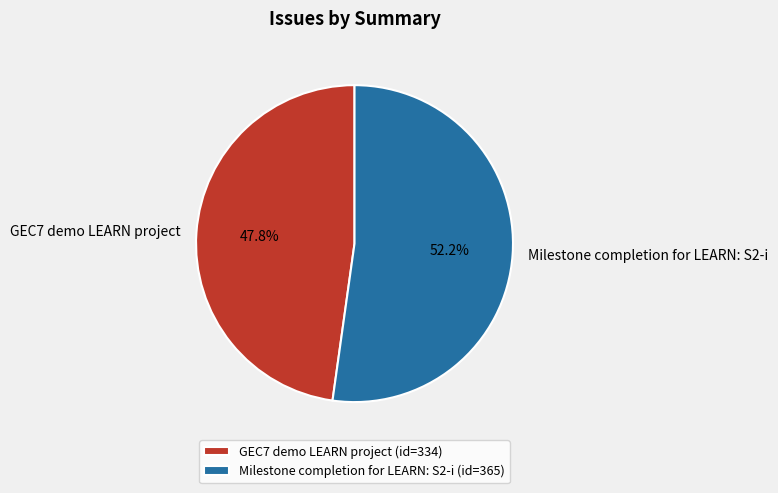

Is there any slice that represents more than half of the pie?

Yes